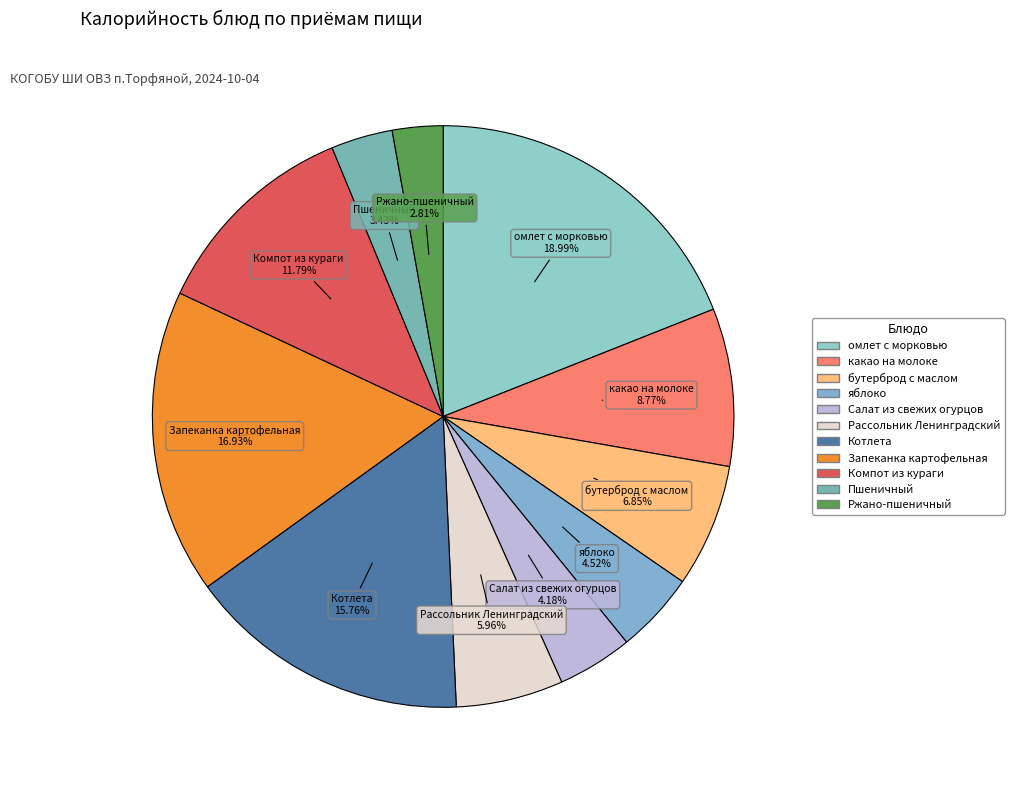

Approximately how many times larger is the value at Салат из свежих огурцов compared to омлет с морковью?

0.2